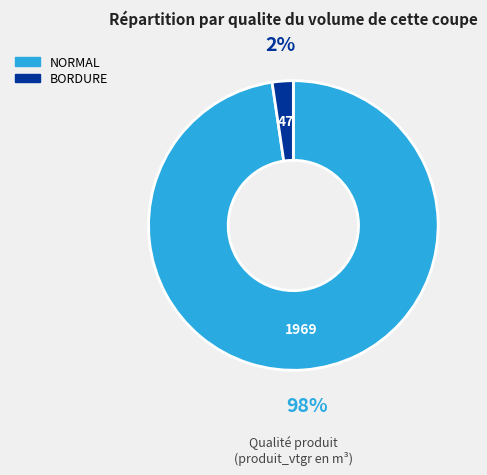

Is there a majority slice in this chart?

Yes